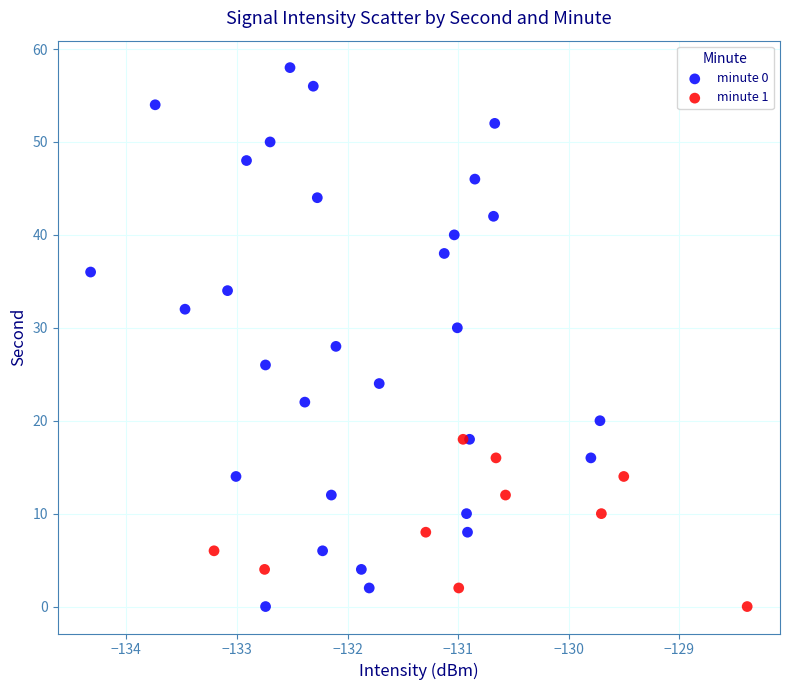

Which series contains the highest Y value?

minute 0